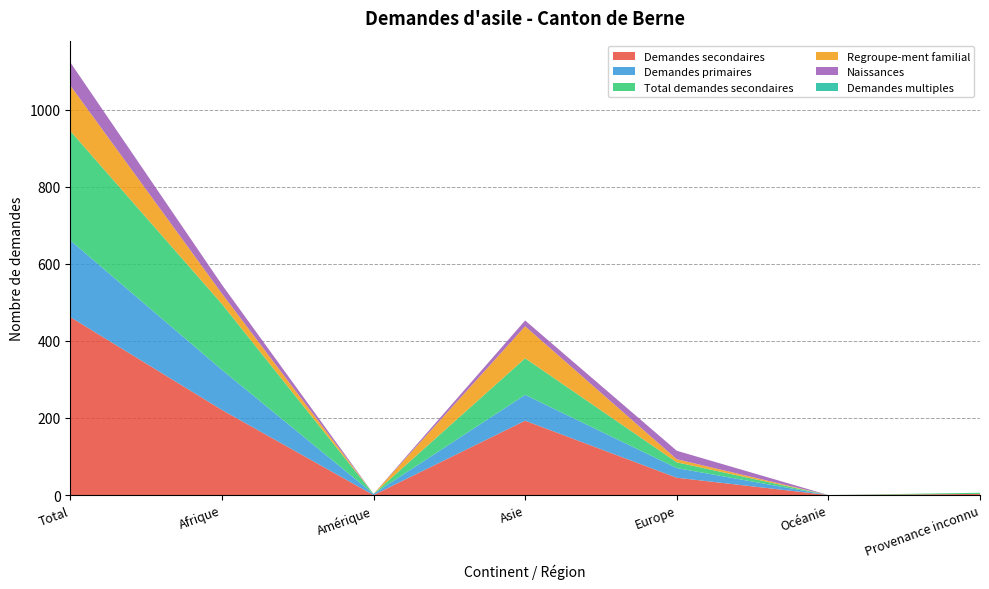

Reading left to right, extract all data points from this chart.

Demandes secondaires: Total=462	Afrique=221	Amérique=0	Asie=193	Europe=45	Océanie=0	Provenance inconnu=3
Demandes primaires: Total=199	Afrique=104	Amérique=3	Asie=67	Europe=25	Océanie=0	Provenance inconnu=0
Total demandes secondaires: Total=284	Afrique=171	Amérique=0	Asie=95	Europe=15	Océanie=0	Provenance inconnu=3
Regroupe-ment familial: Total=118	Afrique=27	Amérique=0	Asie=83	Europe=8	Océanie=0	Provenance inconnu=0
Naissances: Total=60	Afrique=23	Amérique=0	Asie=15	Europe=22	Océanie=0	Provenance inconnu=0
Demandes multiples: Total=0	Afrique=0	Amérique=0	Asie=0	Europe=0	Océanie=0	Provenance inconnu=0